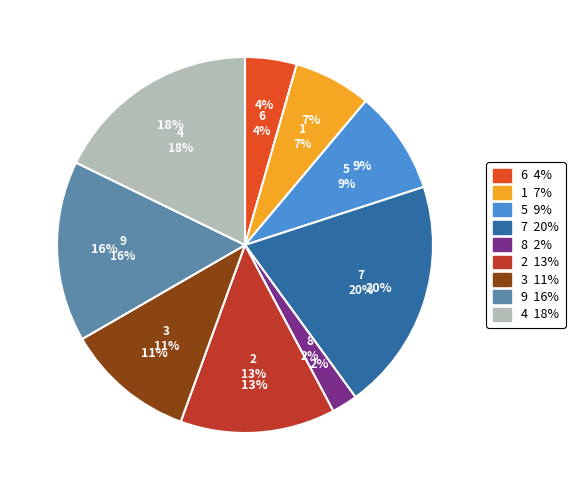

Between 7 and 5, which is larger?

7